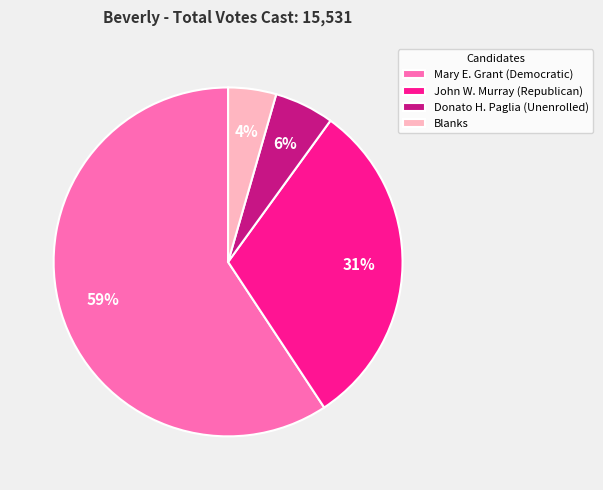

How many segments does this pie chart have?

4